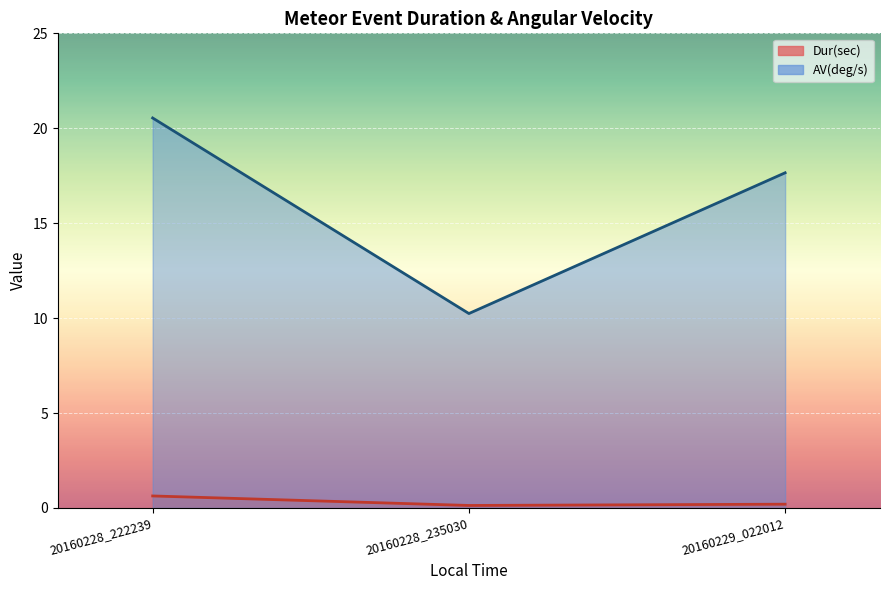

Which series has the largest total across all categories?

AV(deg/s)